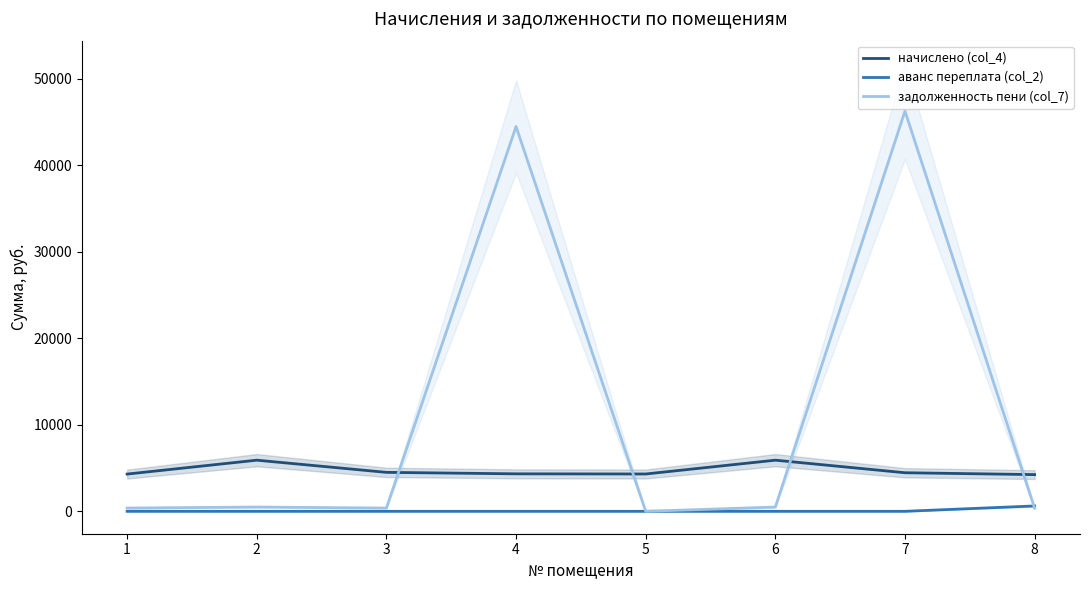

Rank the series at 3 from highest to lowest value.

начислено (col_4), задолженность пени (col_7), аванс переплата (col_2)